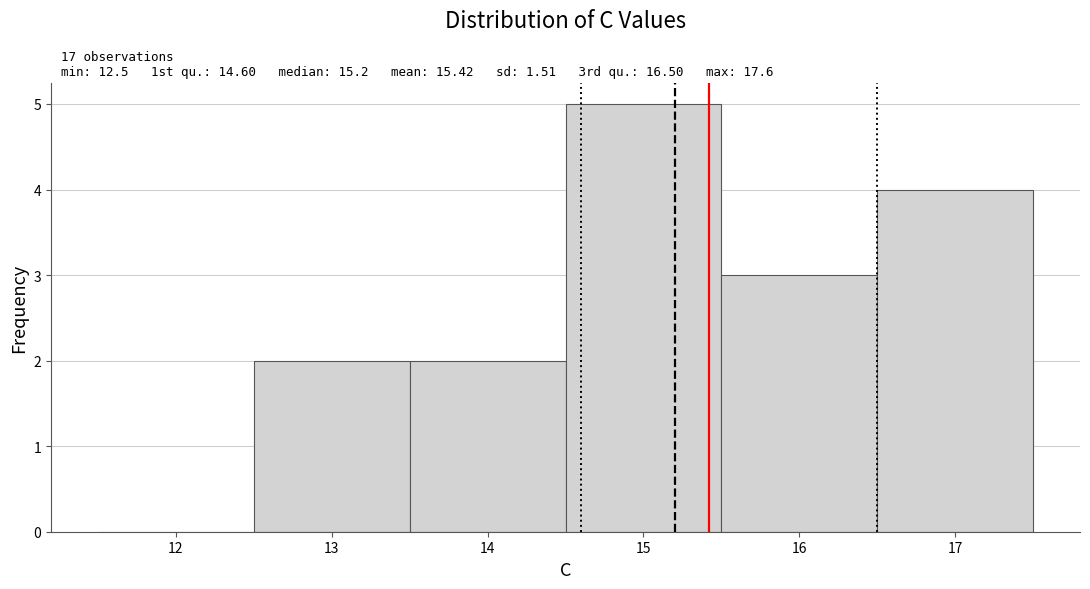

Over which range of the x-axis is the bar tallest?

14.5 to 15.5